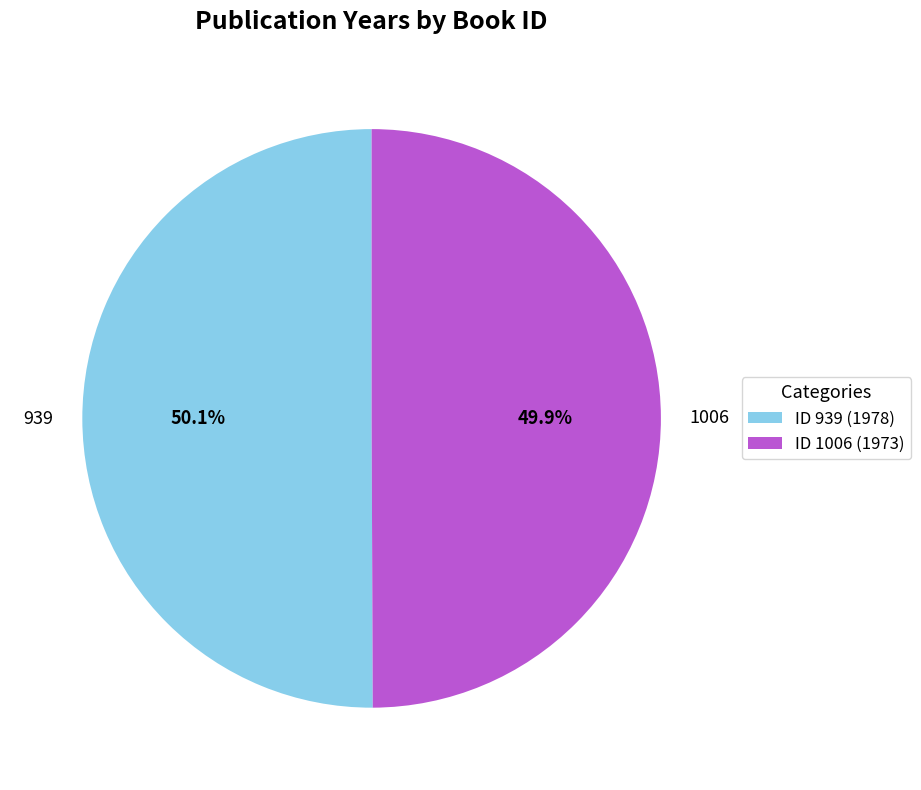

Approximately how many times larger is the value at 939 compared to 1006?

1.0